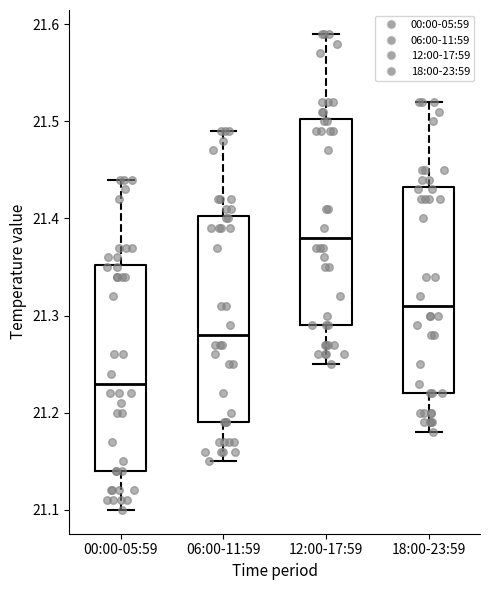

Reading left to right, read every box against the y-axis: the position of its median line, the range the box covers, and the ends of its whiskers. The values are not printed on the chart, so give them approximately, as read against the axis.

00:00-05:59: median 21.23, box 21.14 to 21.35, whiskers 21.10 to 21.44
06:00-11:59: median 21.28, box 21.19 to 21.40, whiskers 21.15 to 21.49
12:00-17:59: median 21.38, box 21.29 to 21.50, whiskers 21.25 to 21.59
18:00-23:59: median 21.31, box 21.22 to 21.43, whiskers 21.18 to 21.52